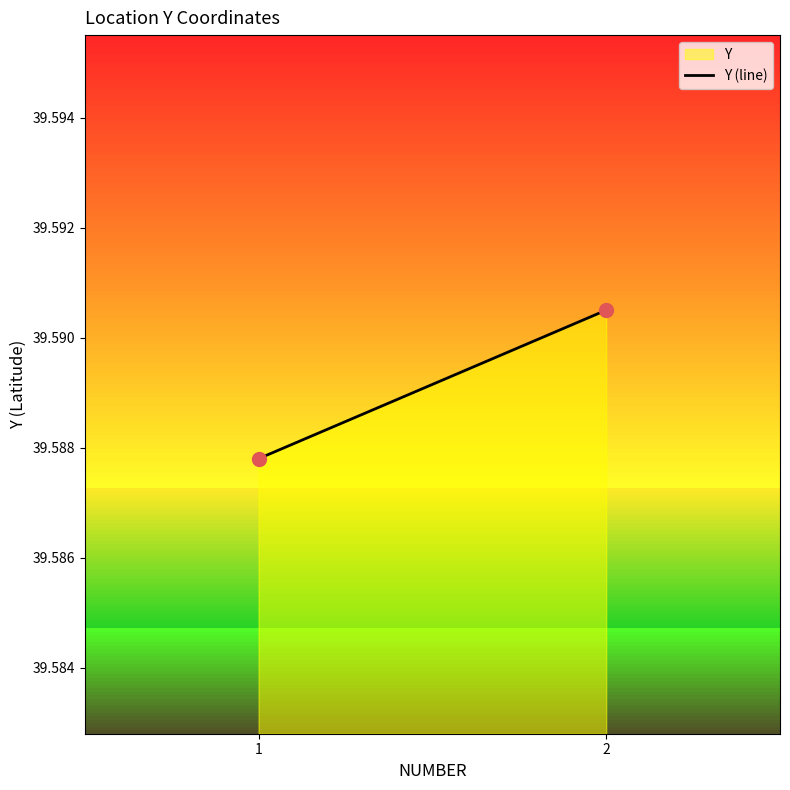

What is the average X value?

1.5